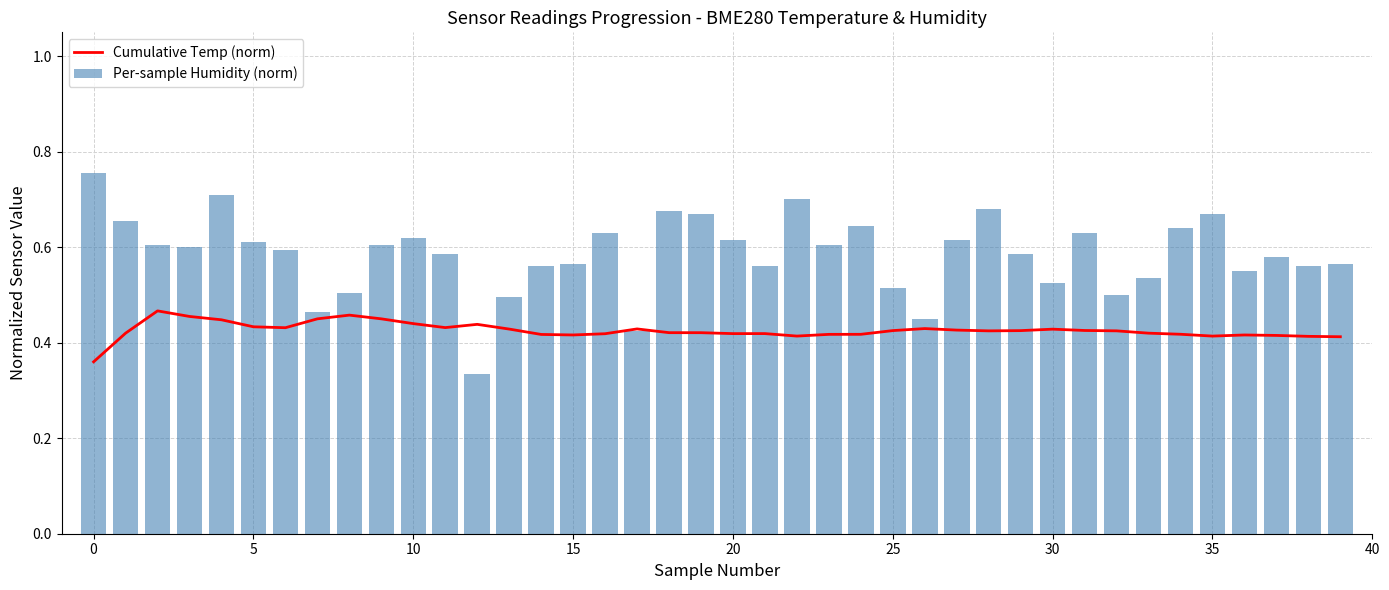

True or false: Per-sample Humidity (norm) has a value of 0.5 at 32.

True